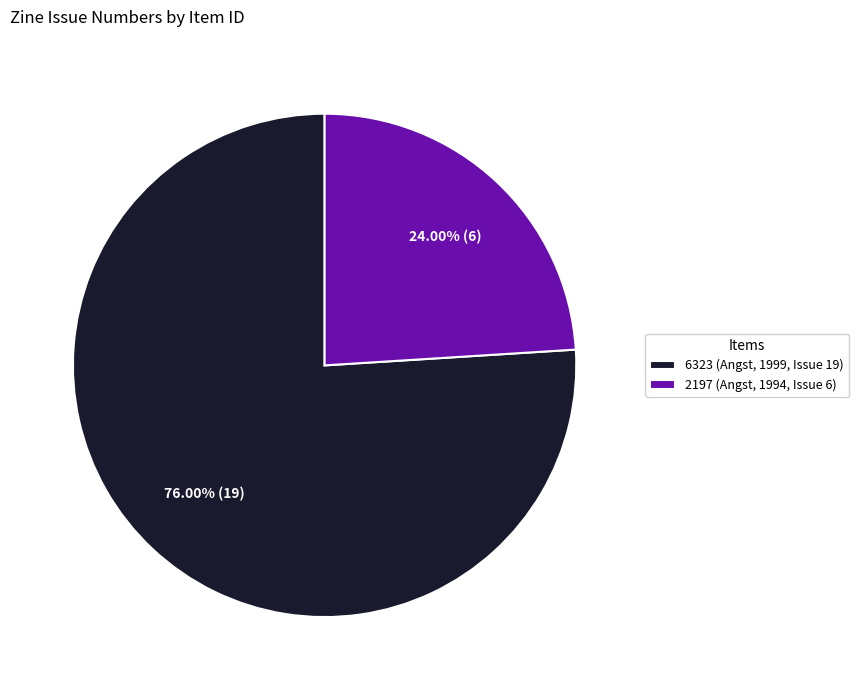

What percentage is the 2197 (Angst, 1994, Issue 6) slice, to the nearest percent?

24%